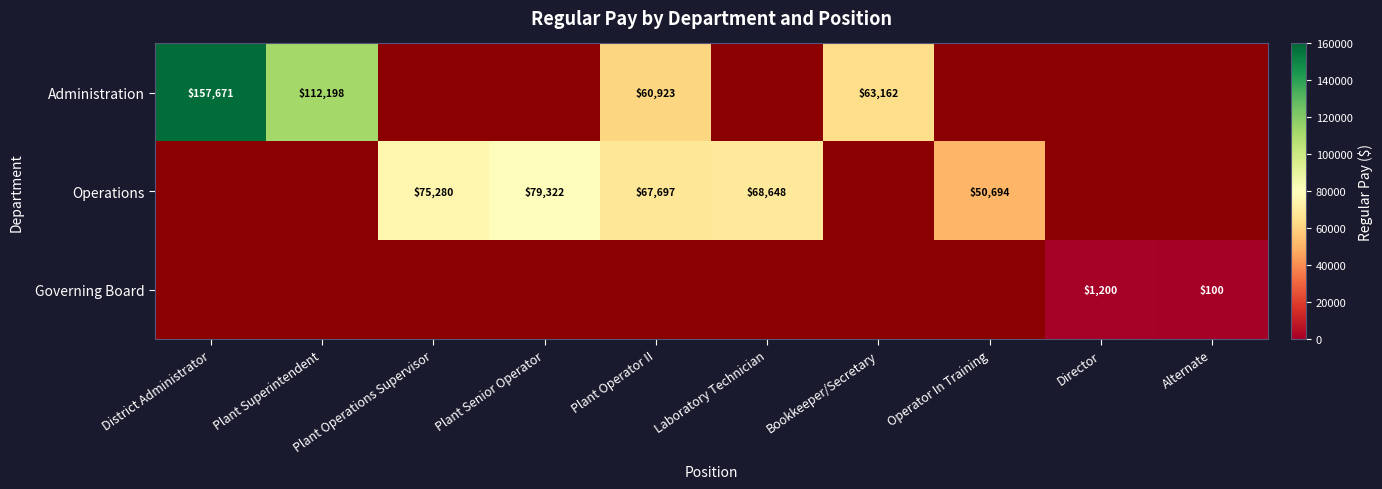

What is the greatest value displayed?

157671.0